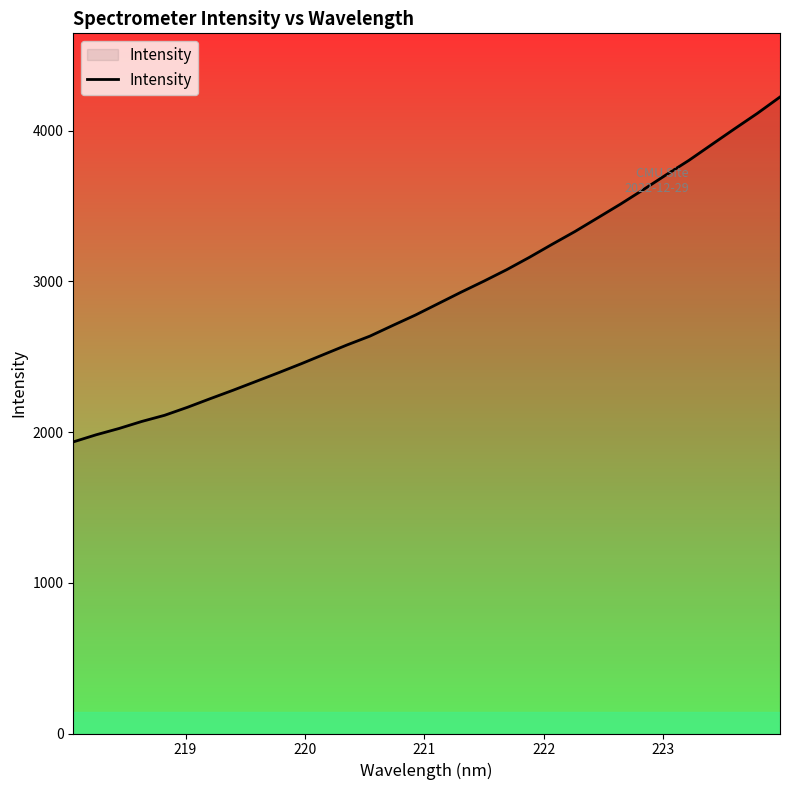

What is the difference between the maximum and minimum values?

2288.6